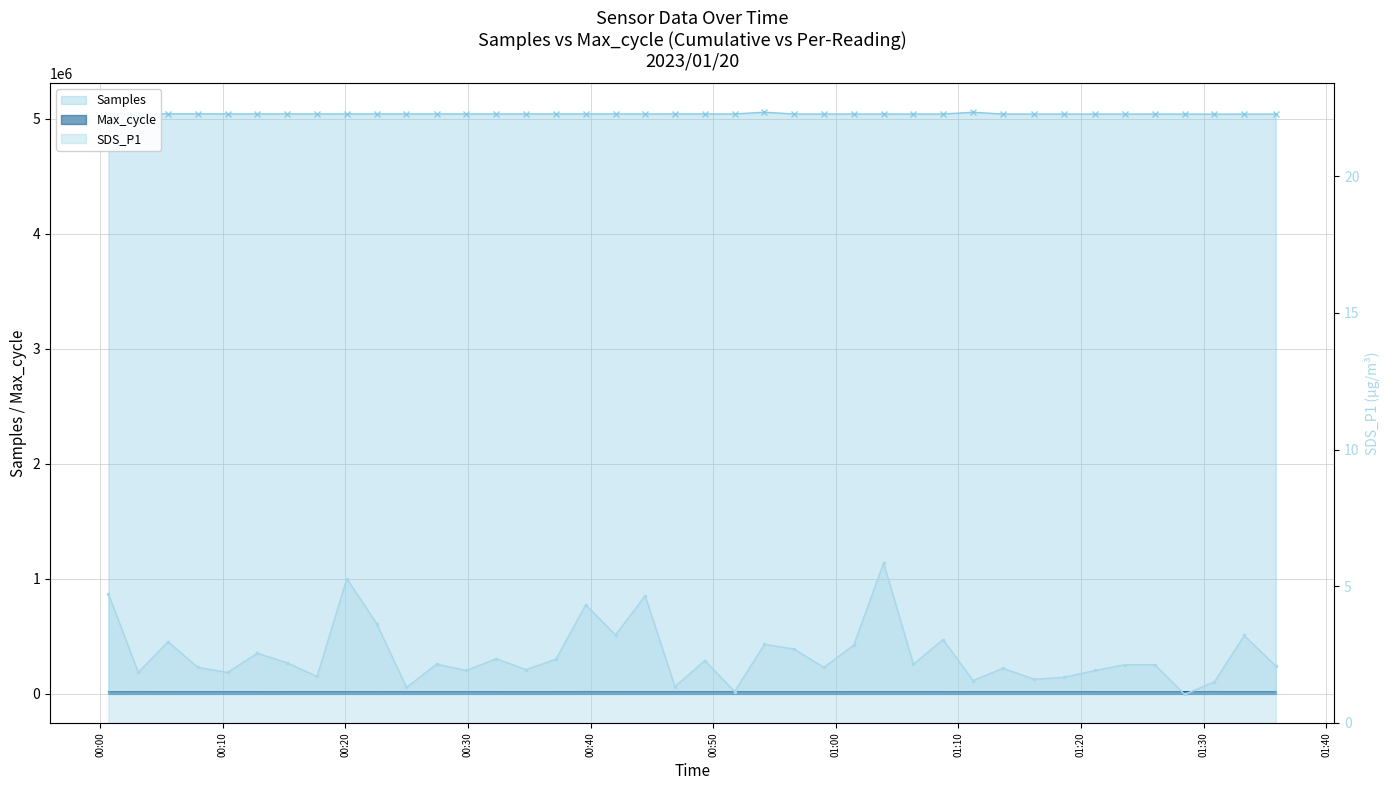

What is the minimum value shown in the chart?

1.1